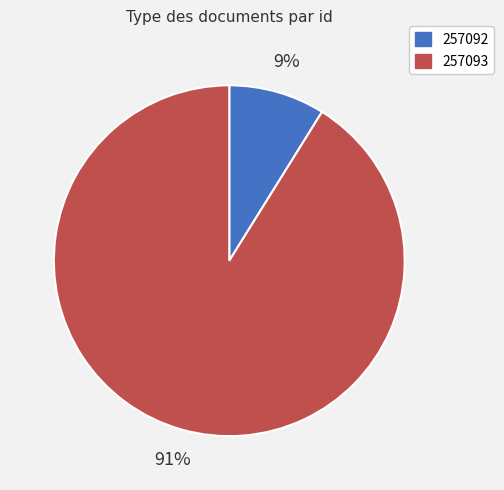

What percentage is the 257092 slice, to the nearest percent?

9%